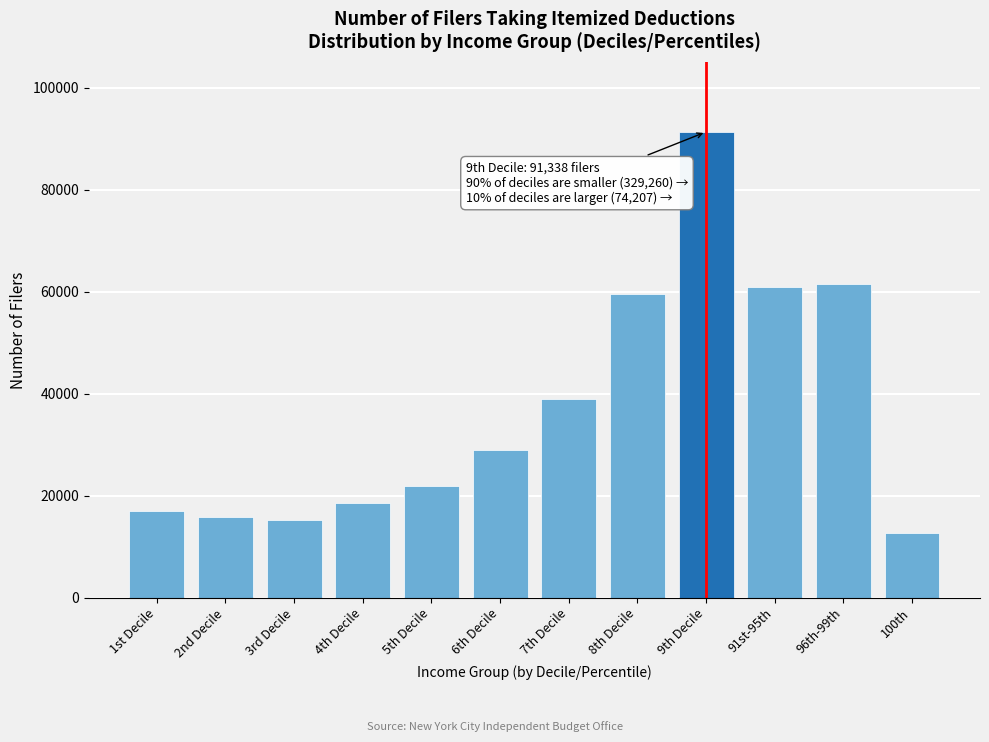

Reading left to right, list all the values displayed in this chart.

1st Decile=16937	2nd Decile=15769	3rd Decile=15228	4th Decile=18563	5th Decile=21850	6th Decile=28898	7th Decile=39019	8th Decile=59536	9th Decile=91338	91st-95th=60862	96th-99th=61575	100th=12632